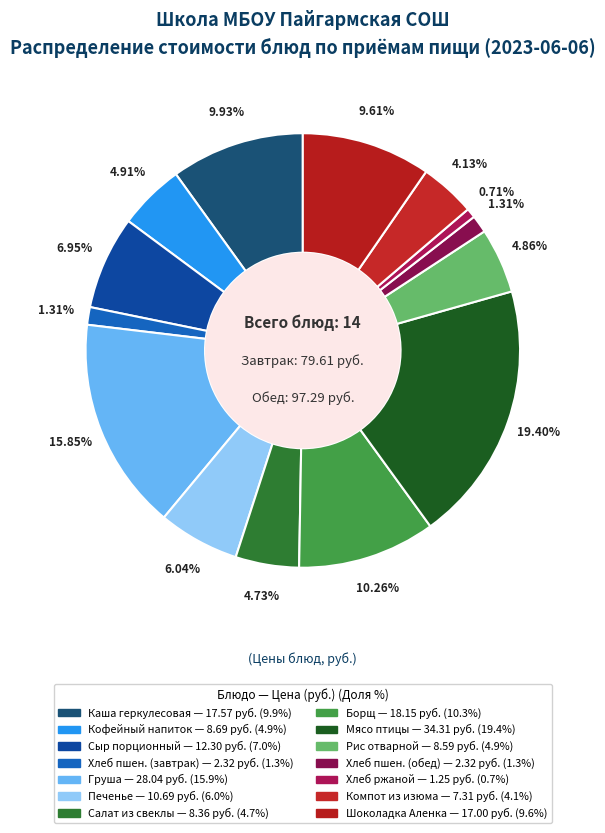

How many slices are in this pie chart?

14